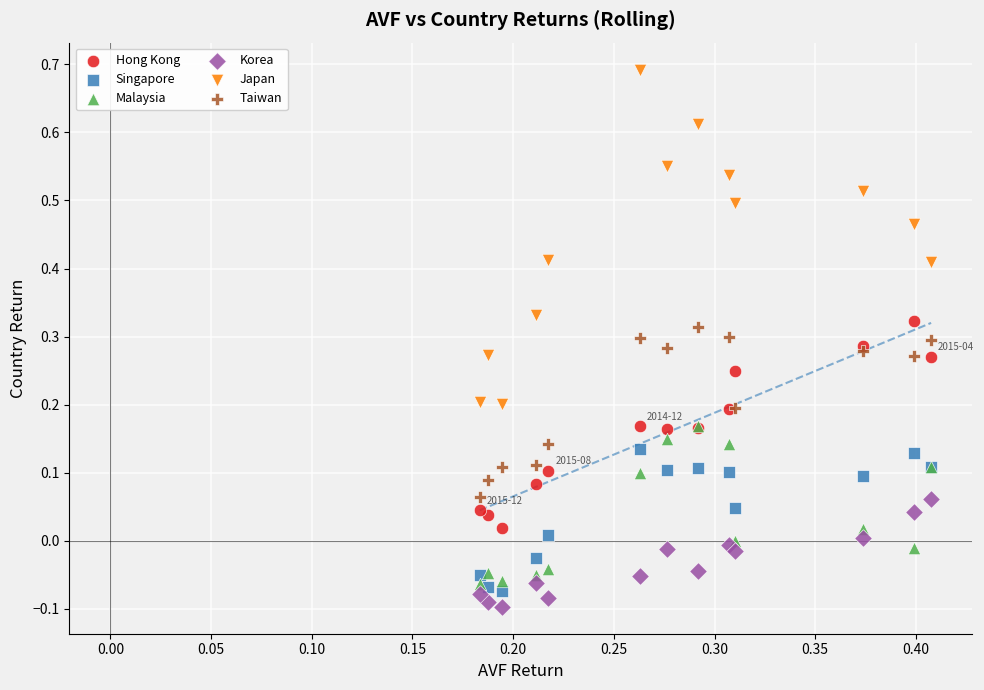

Which series has the largest Y range (max minus min)?

Japan